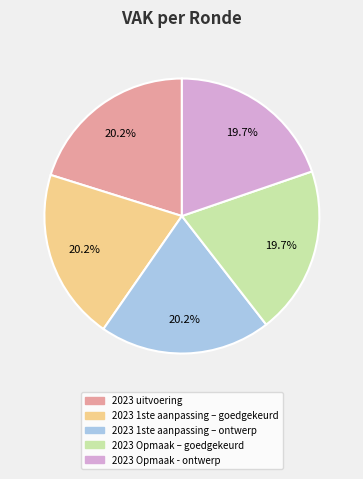

Is there a majority slice in this chart?

No